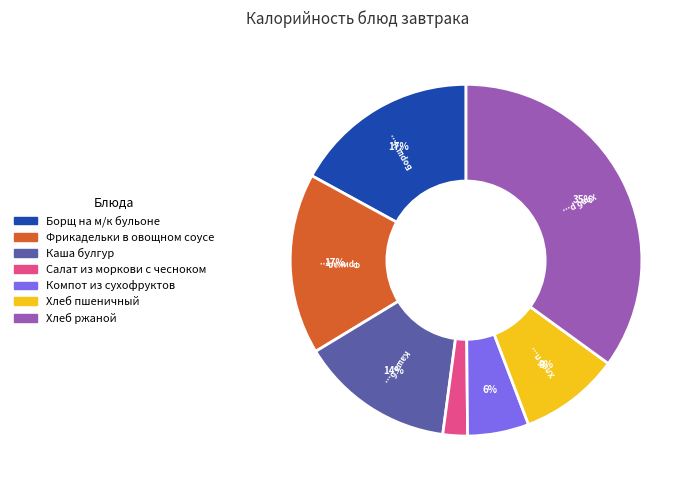

Is there a majority slice in this chart?

No